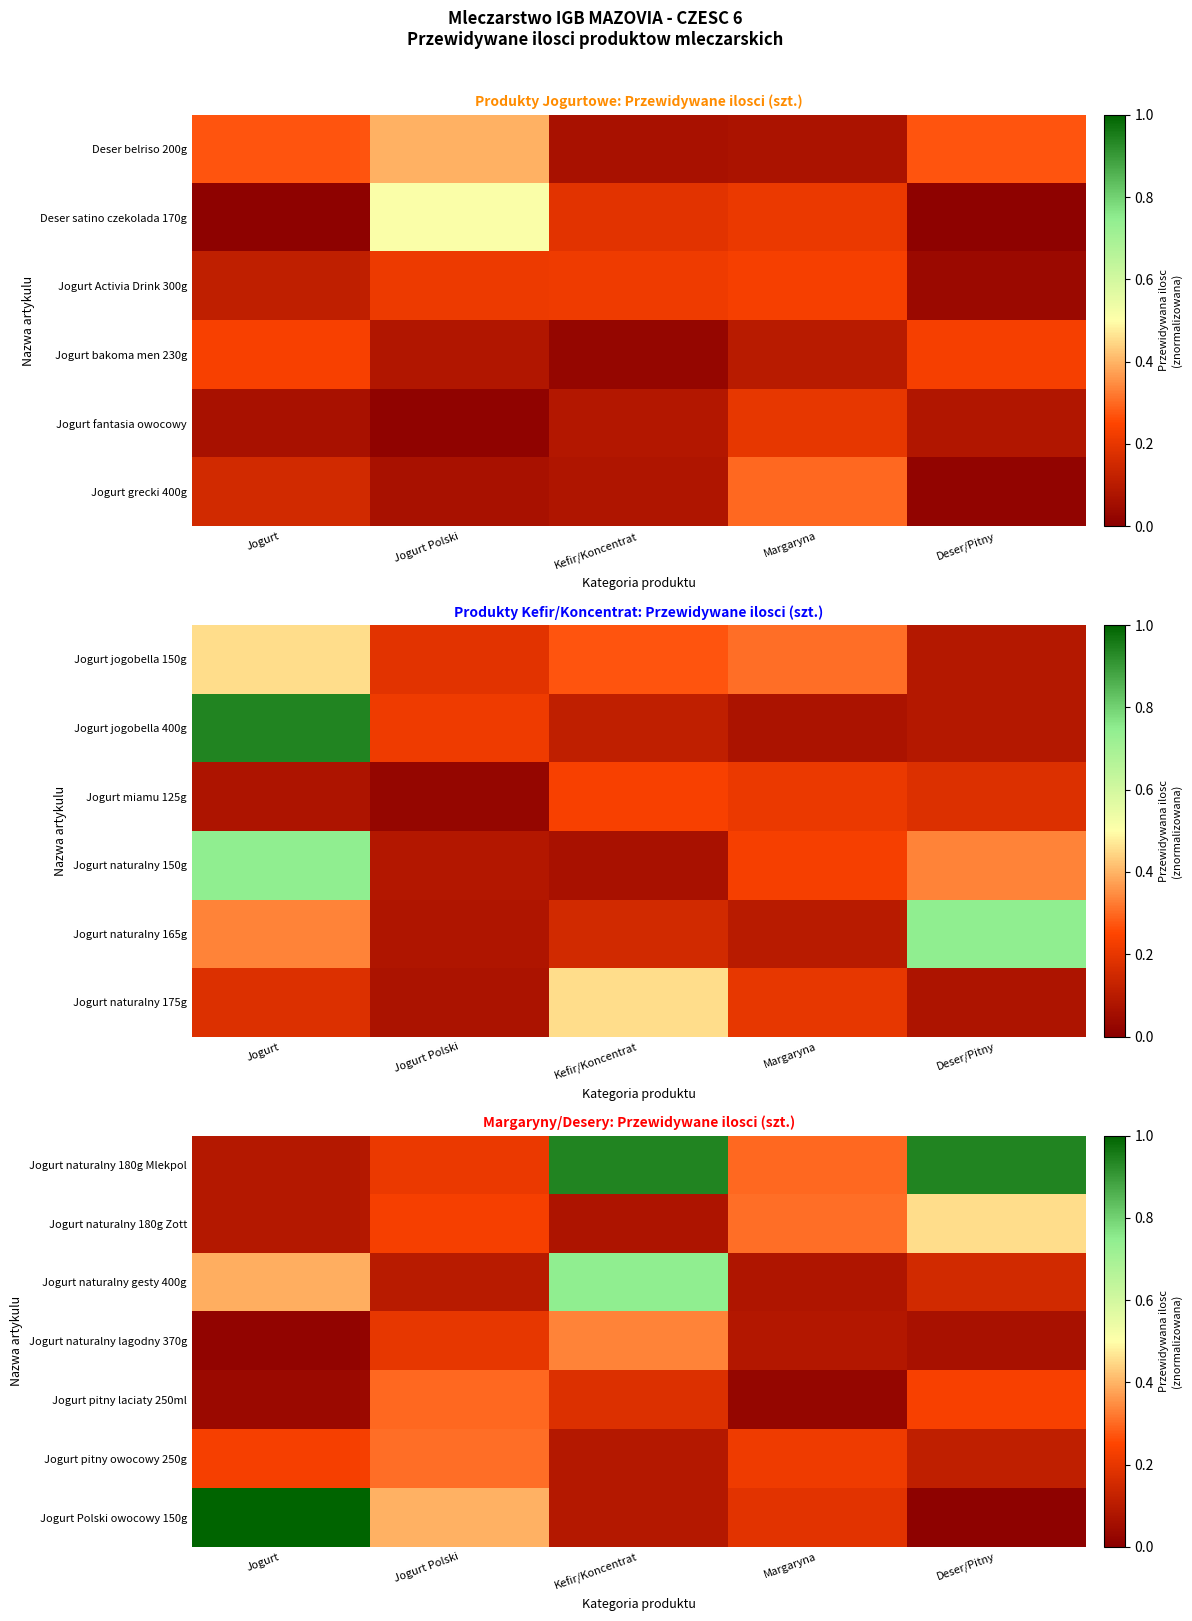

At how many categories does at least one series exceed 0?

5